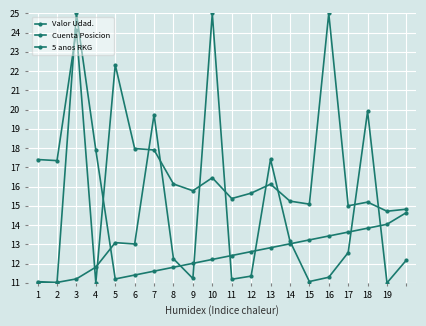

How many lines are shown in the chart?

3